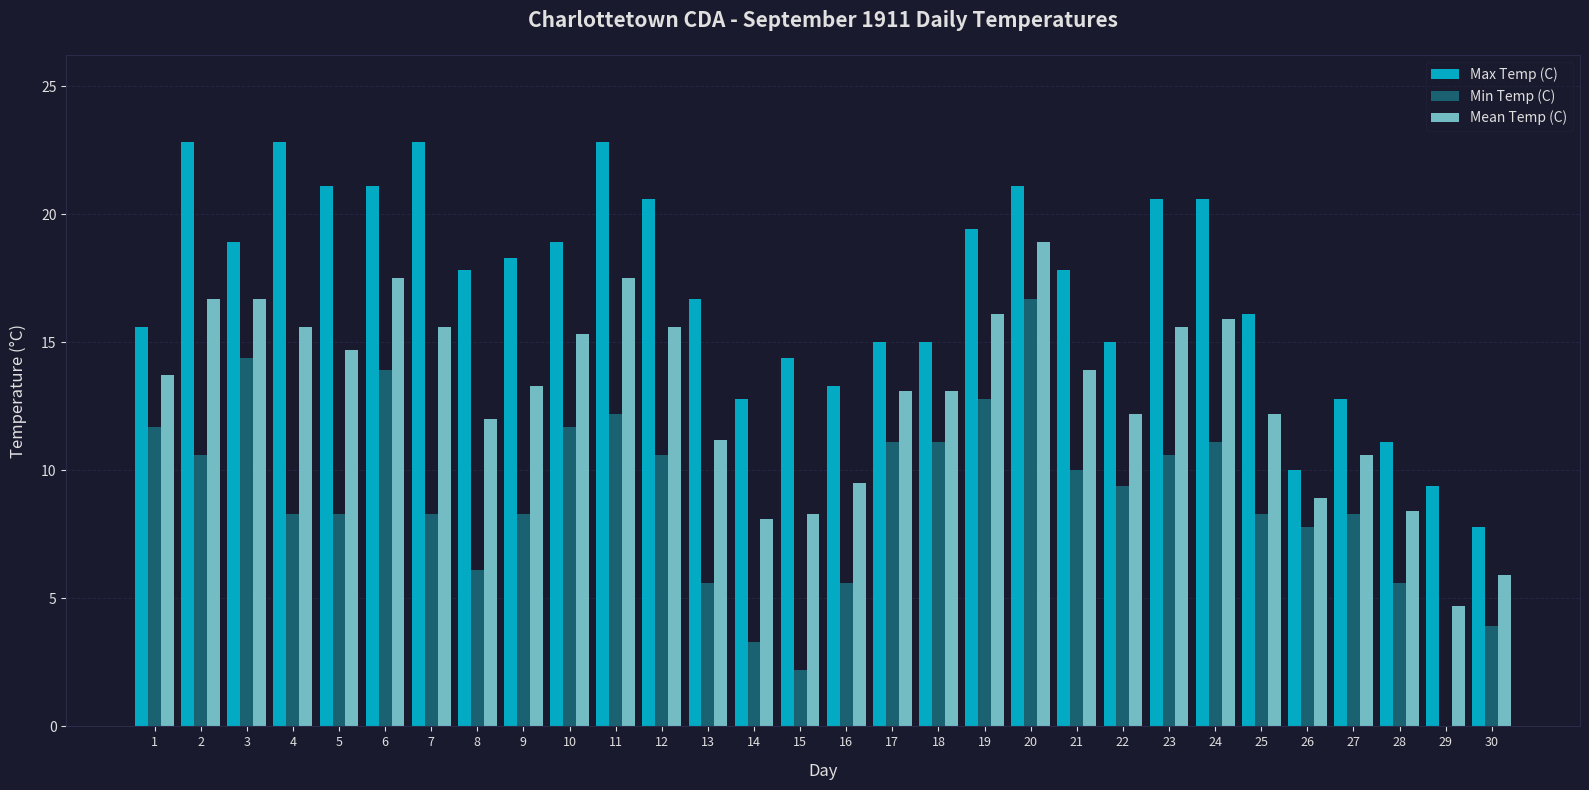

Which series changed the most between 3 and 17?

Max Temp (C)